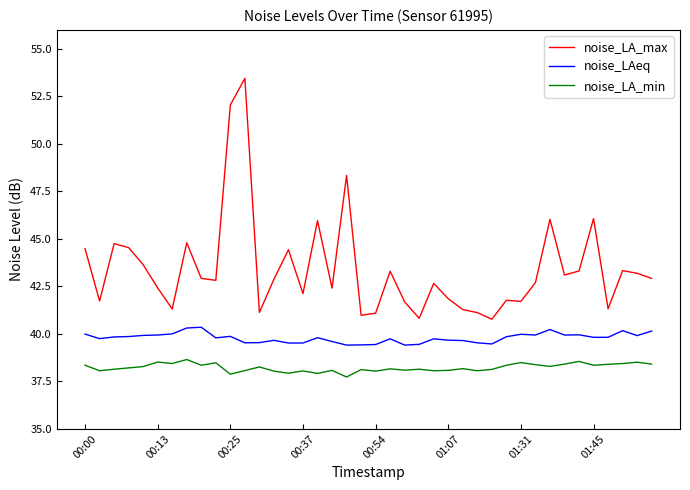

True or false: noise_LA_max has more than 2 points higher than both neighbors.

True